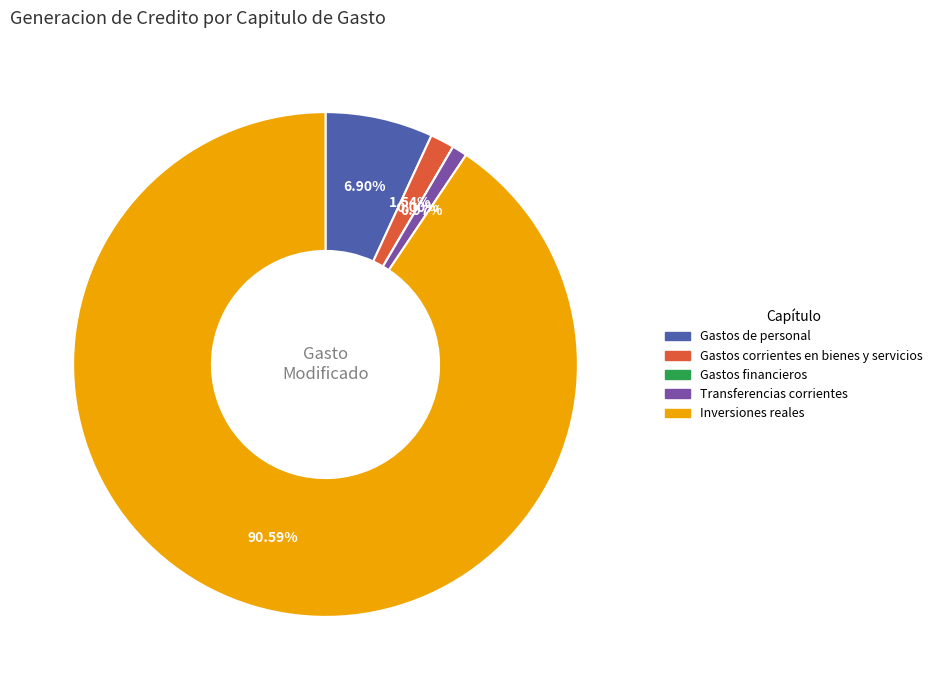

Between Gastos financieros and Gastos corrientes en bienes y servicios, which is larger?

Gastos corrientes en bienes y servicios